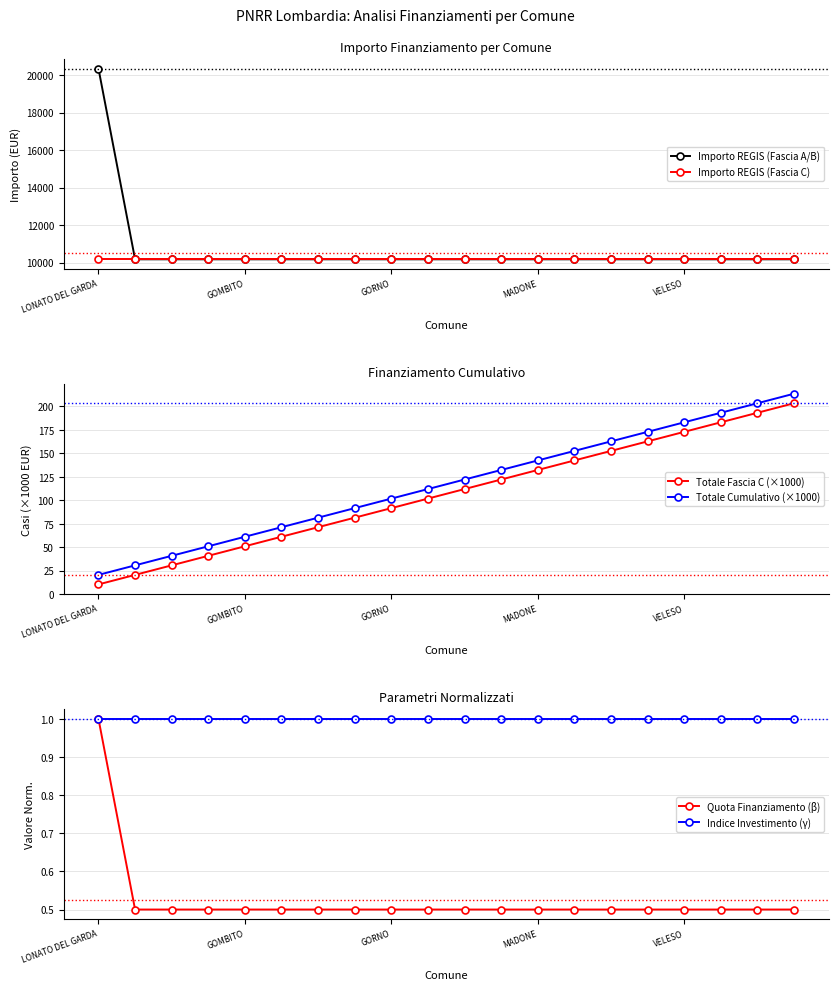

Is it true that Quota Finanziamento (β) equals 0.5 at GORNO?

True